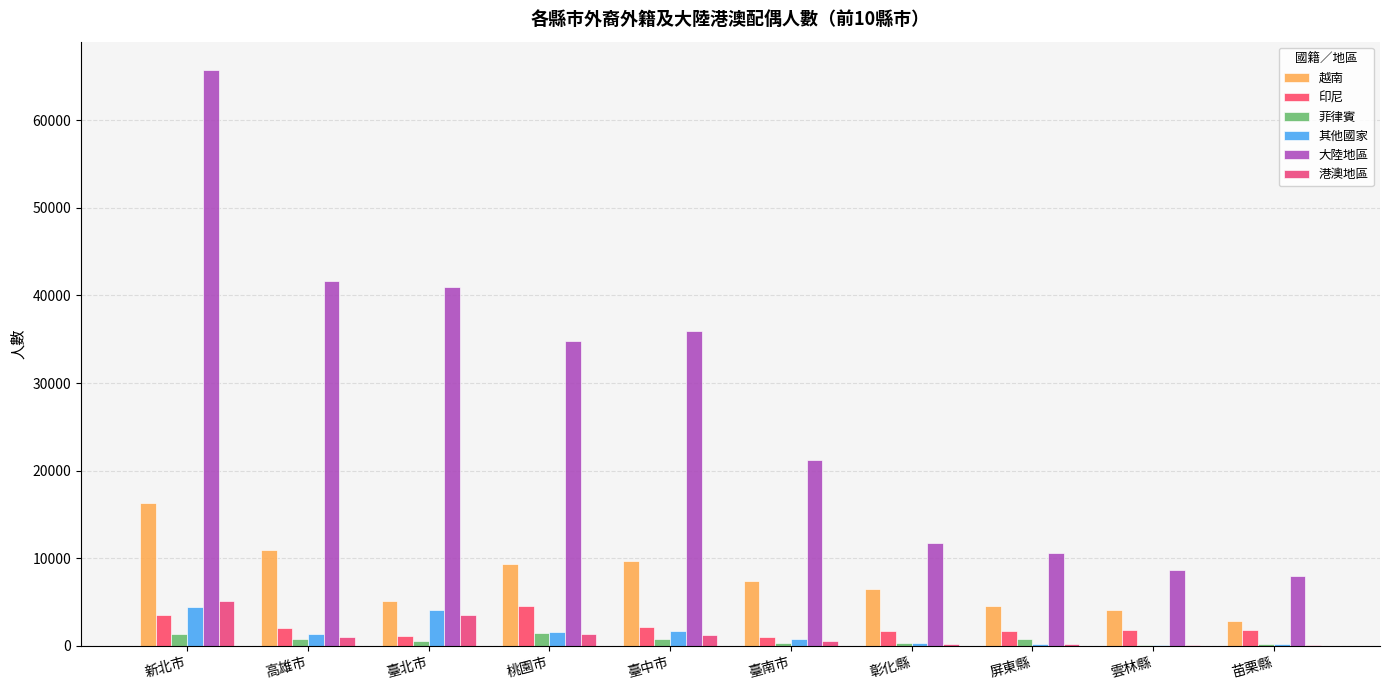

What is the highest value of the 其他國家 series?

4498